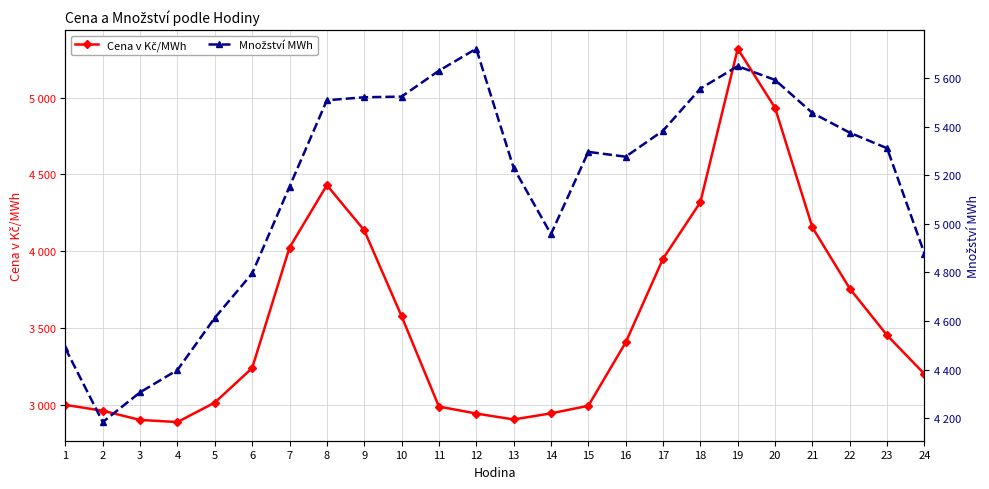

What is the total value across all series at 18?

9874.3